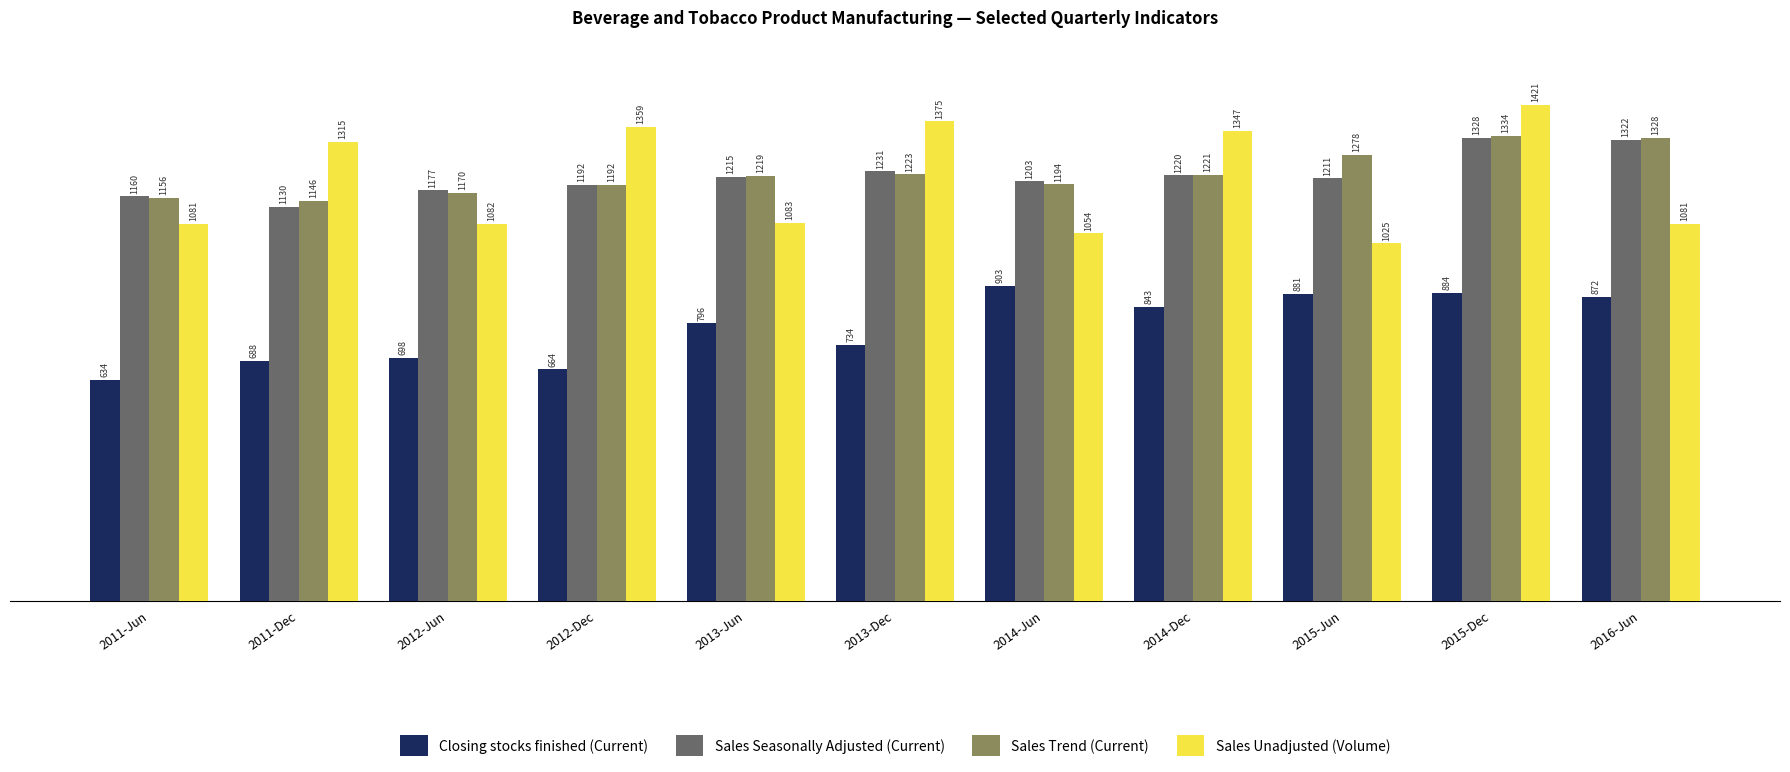

What are all the series names shown in the legend?

Closing stocks finished (Current), Sales Seasonally Adjusted (Current), Sales Trend (Current), Sales Unadjusted (Volume)